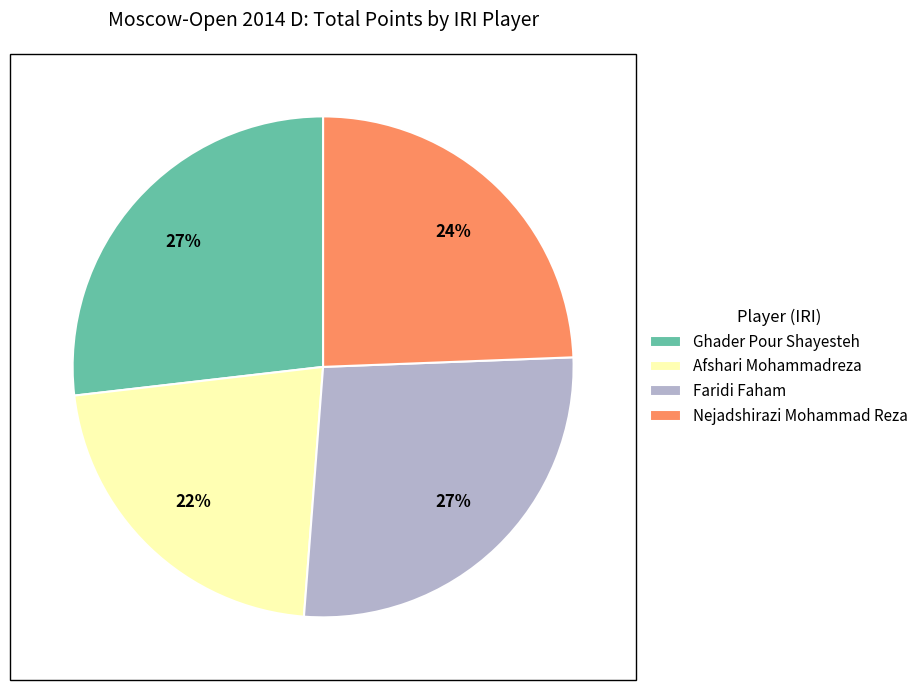

How many slices are in this pie chart?

4